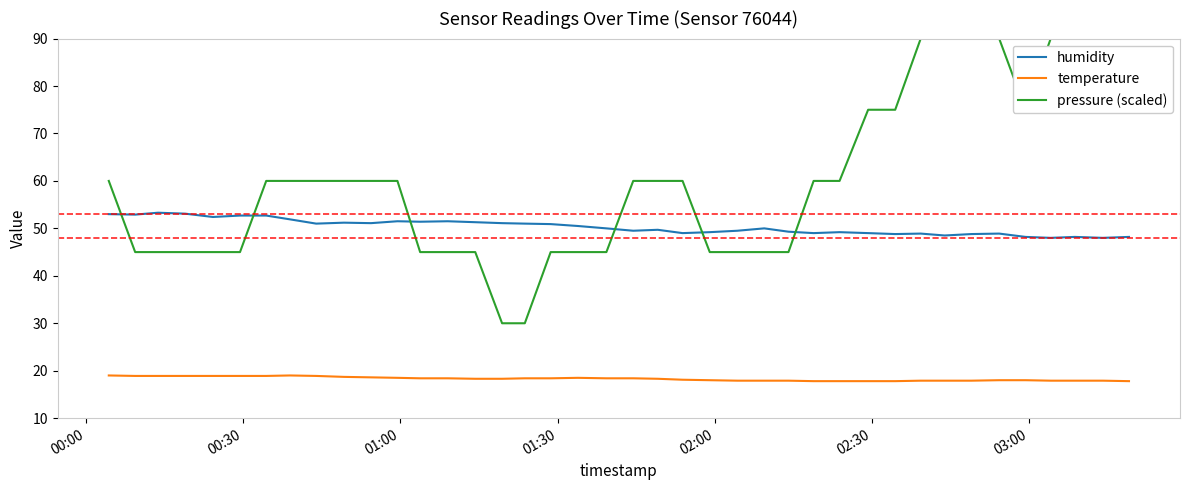

What is the smallest value displayed?

17.8